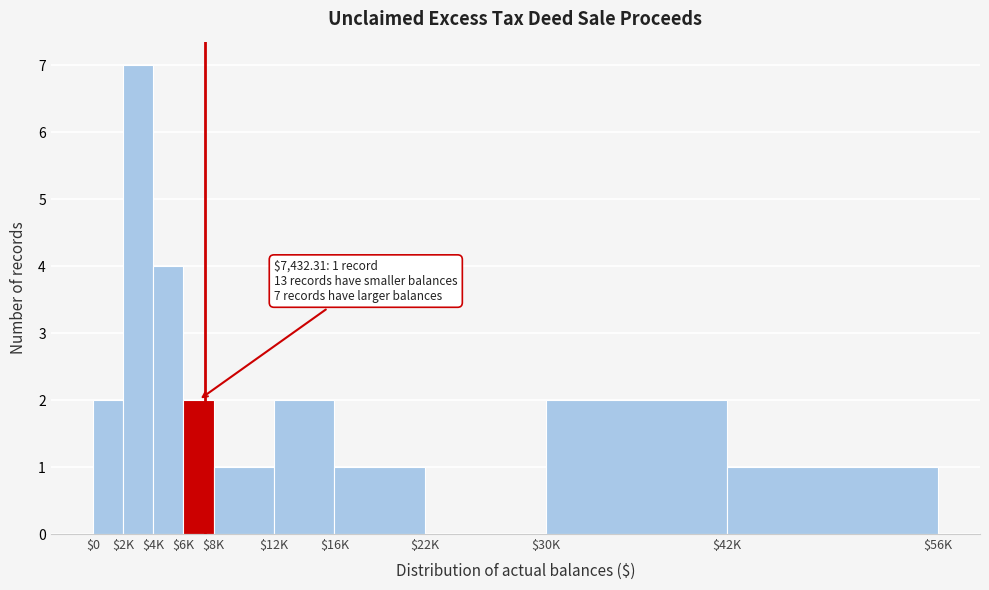

Is it true that the value at $22K is 4?

False